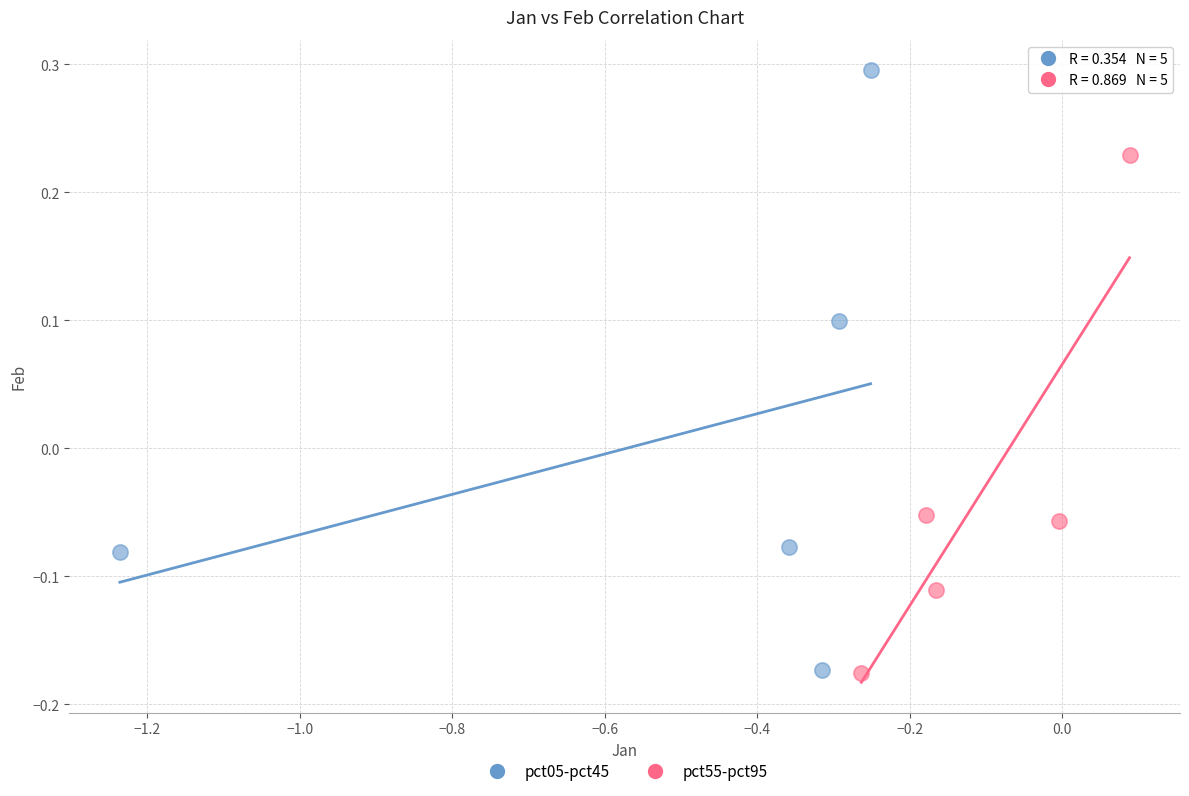

Which series reaches the maximum Y coordinate?

pct05-pct45